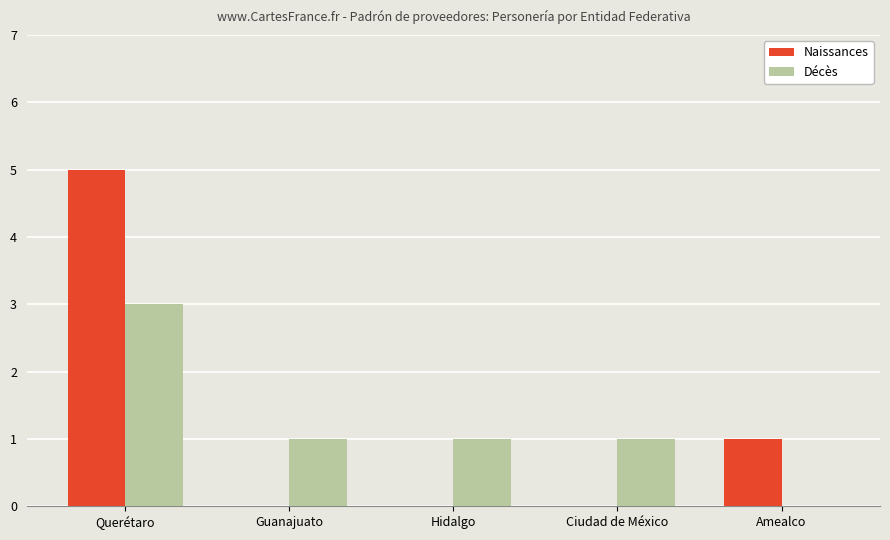

What is the sum of the Décès values at Guanajuato and Querétaro?

4